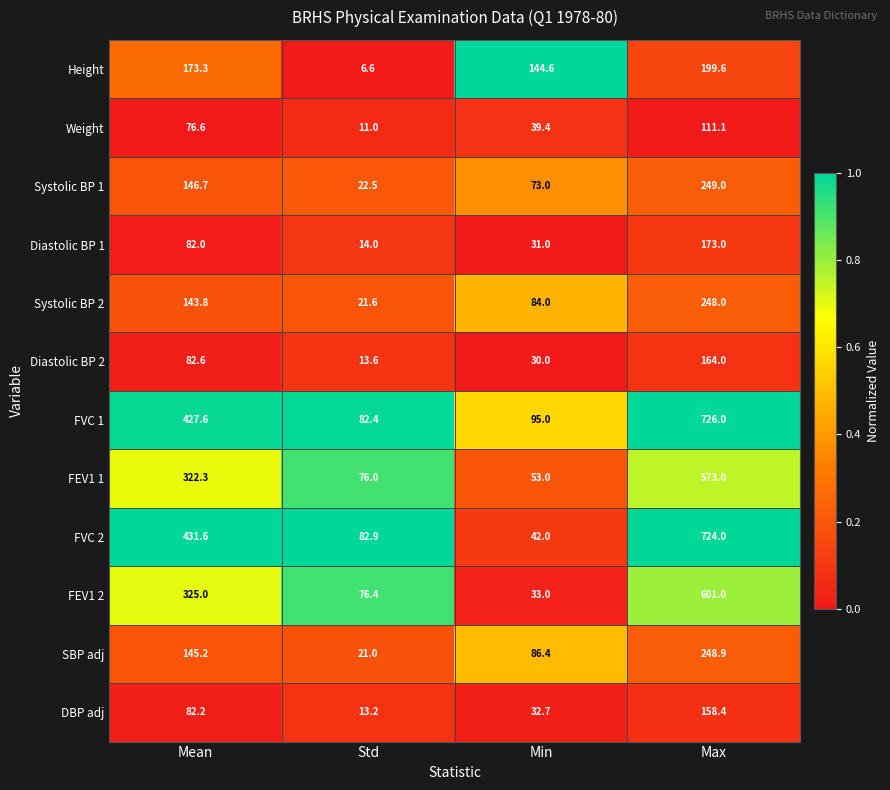

True or false: SBP adj has a value of 21.0 at Std.

True